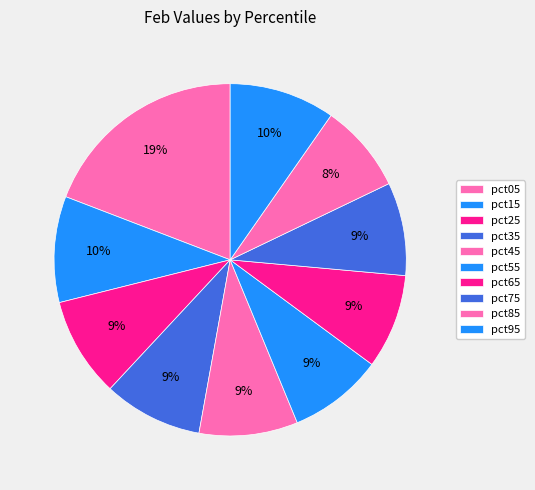

Which has a higher value, pct15 or pct05?

pct05